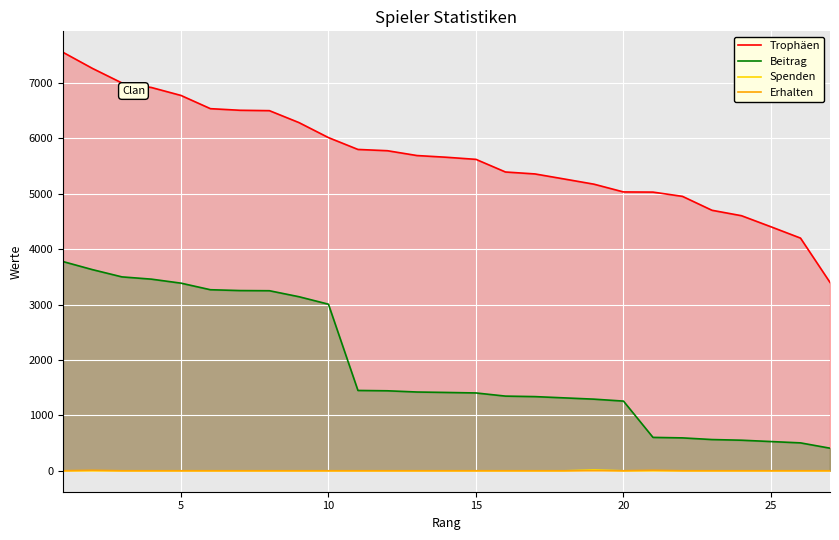

True or false: Erhalten and Beitrag intersect in this chart.

False